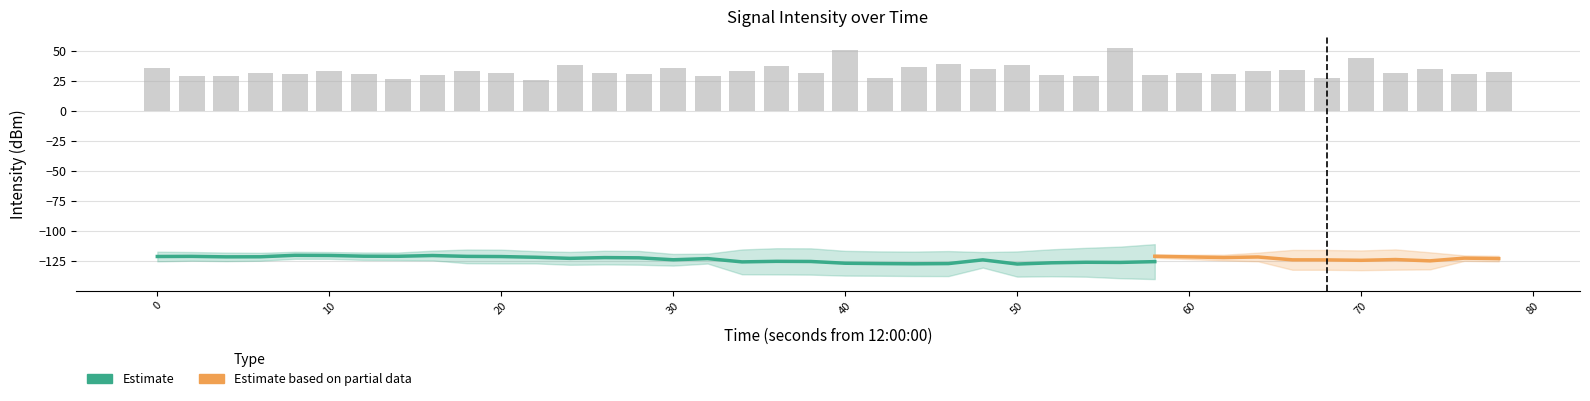

How many bars are there in total?

40